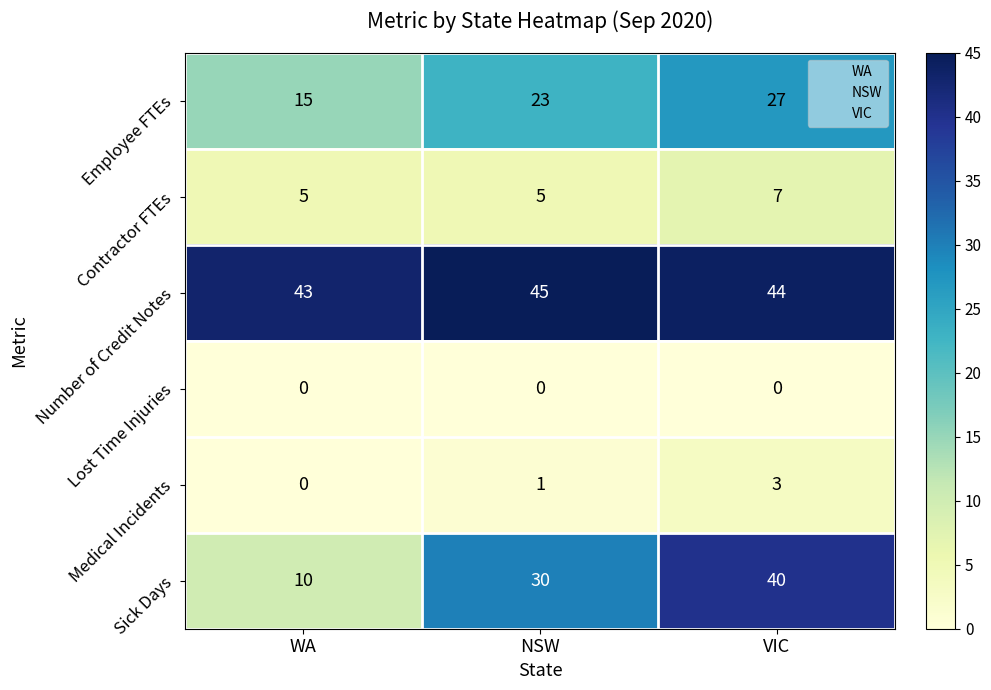

List the labels in order of Medical Incidents value, largest first.

VIC, NSW, WA